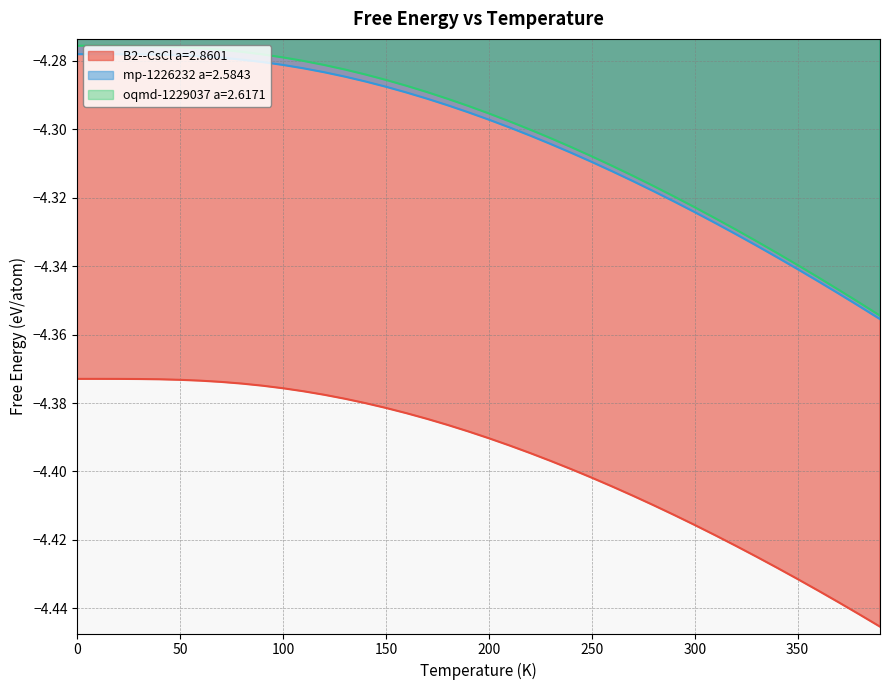

What is the difference between the second highest and second lowest values in the B2--CsCl a=2.8601 series?

0.1